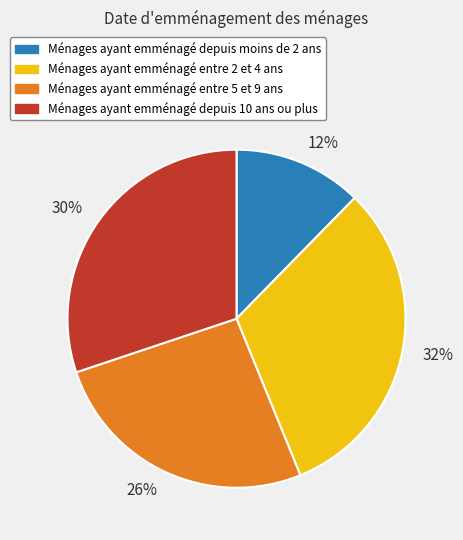

Do 26% and 12% together represent more than half of the pie?

No